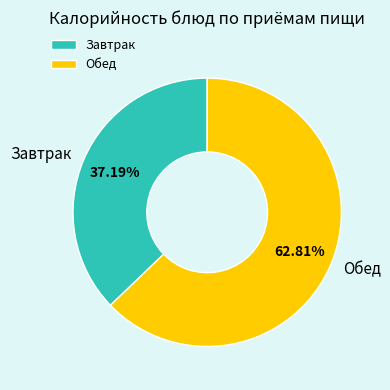

What is the ratio of the value at Обед to the value at Завтрак?

1.7